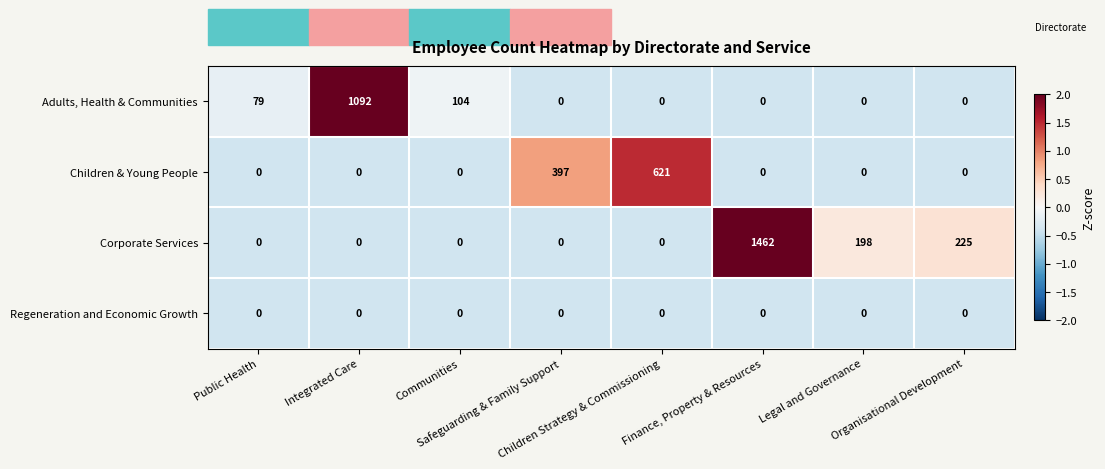

Count the Children & Young People values in the range 0 to 397.

7